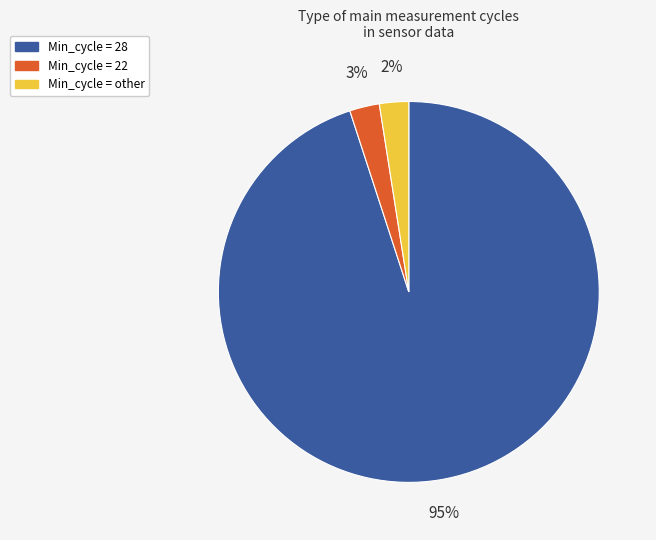

To the nearest percent, what is the average slice percentage?

33%